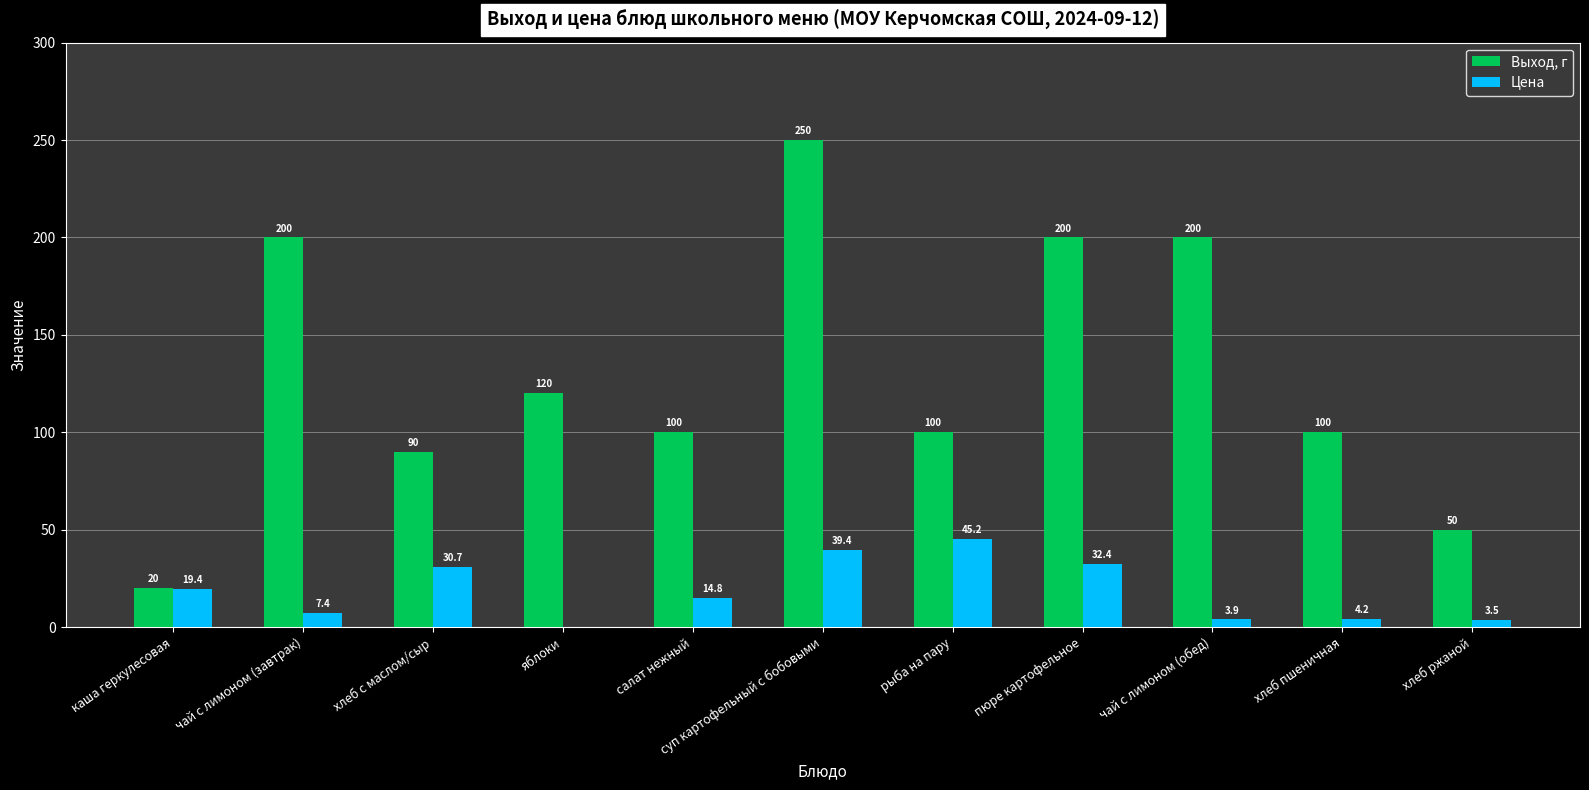

At which category does the chart reach its peak across all series?

суп картофельный с бобовыми